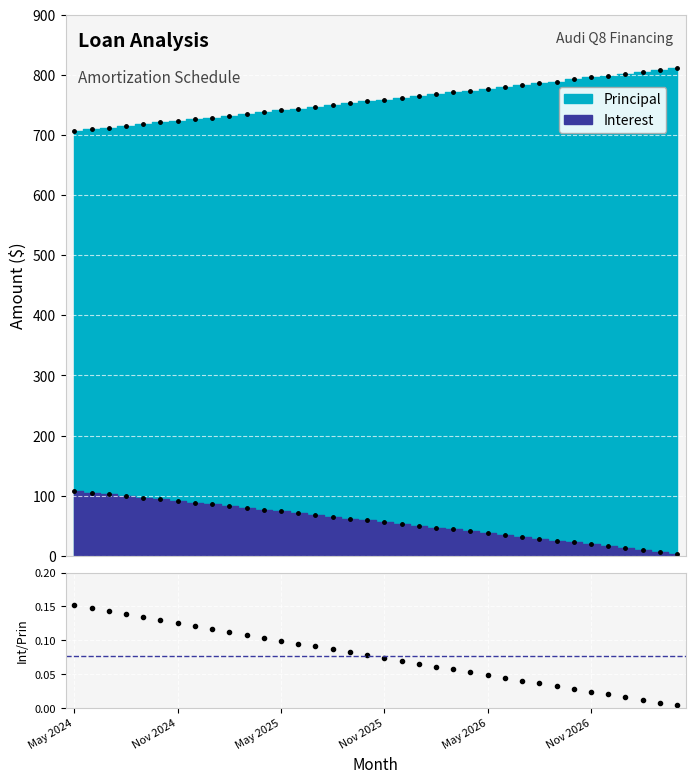

True or false: there are more than 1 points higher than both neighbors.

False